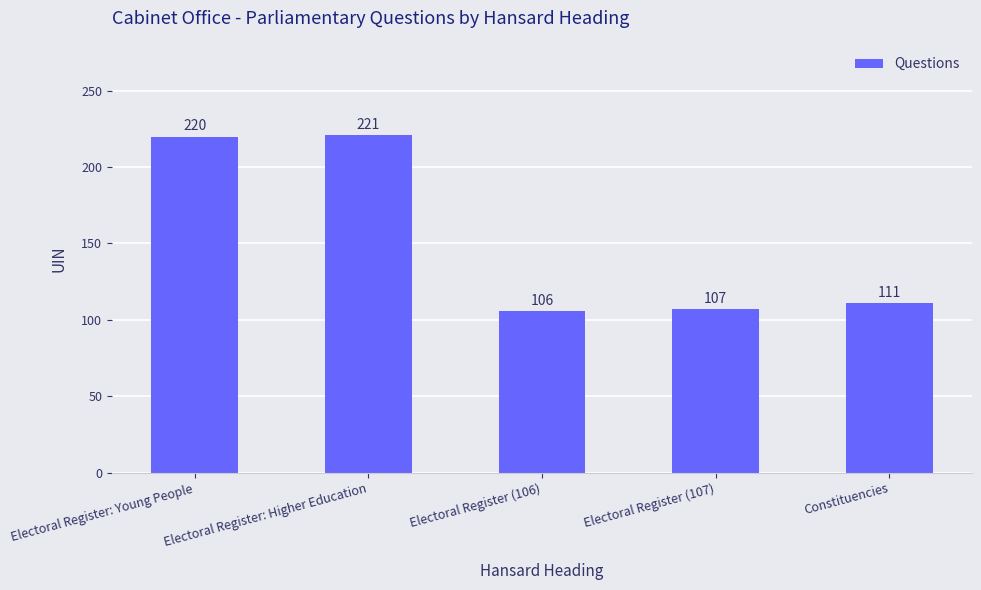

The chart shows a value of 154 at Constituencies. True or false?

False